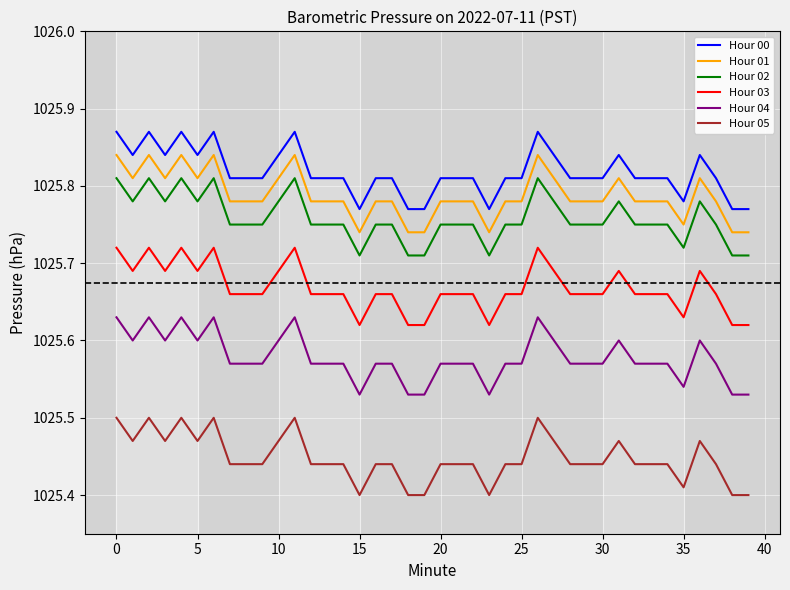

True or false: Hour 01 and Hour 00 intersect in this chart.

False